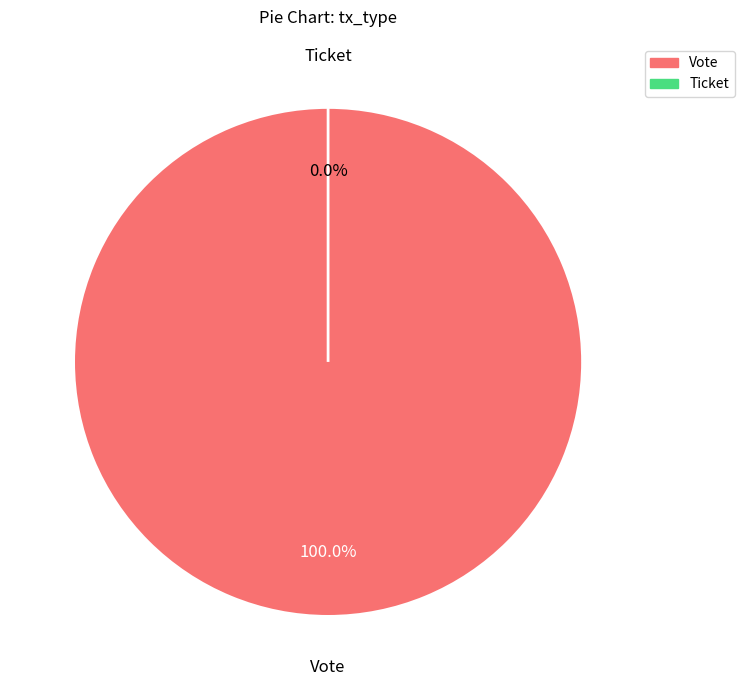

Which category accounts for the majority?

Vote